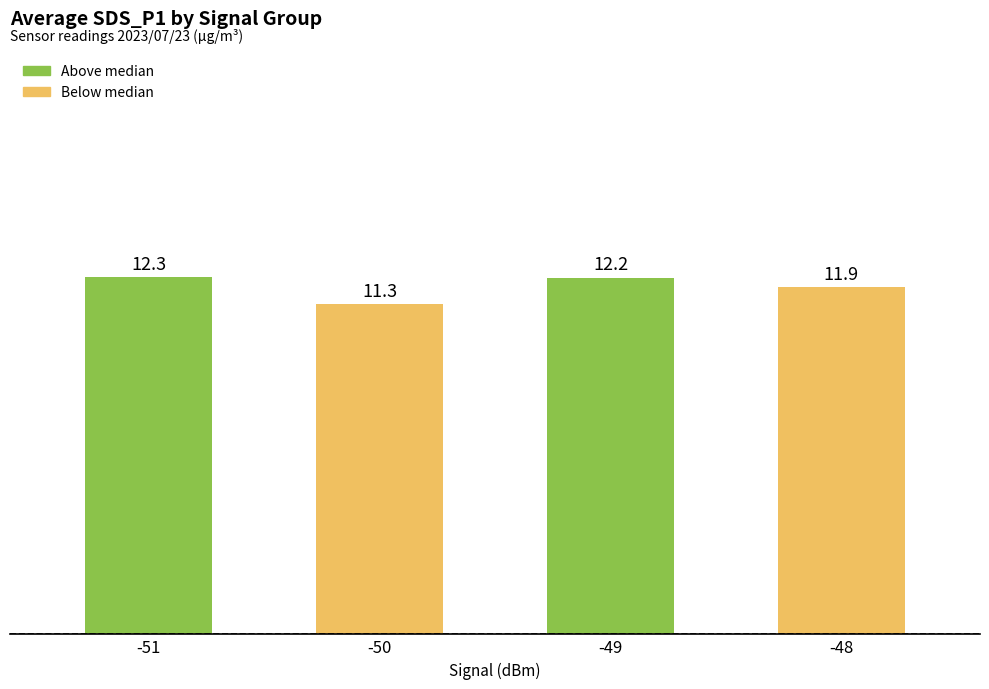

Which has a higher value, -48 or -49?

-49